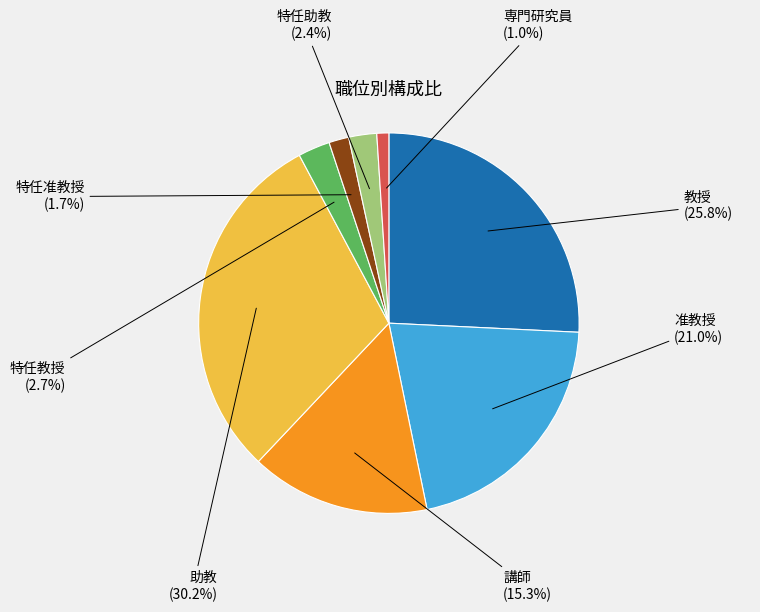

Is there any slice that represents more than half of the pie?

No